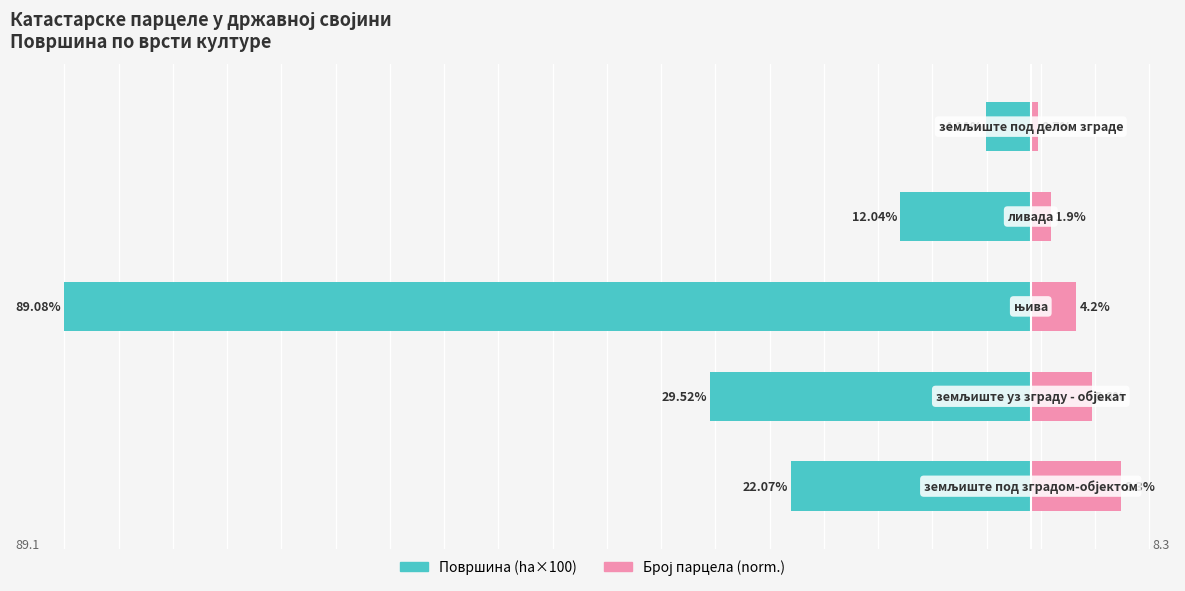

How many values in the Broj parcela (norm.) series are below 4?

2